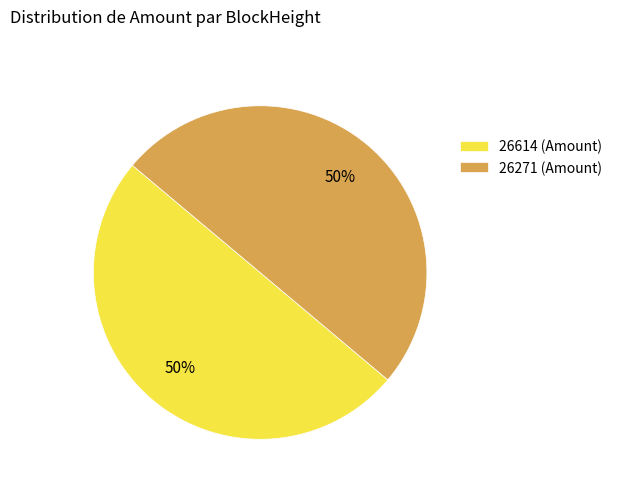

Approximately how many times larger is the value at 26271 (Amount) compared to 26614 (Amount)?

1.0